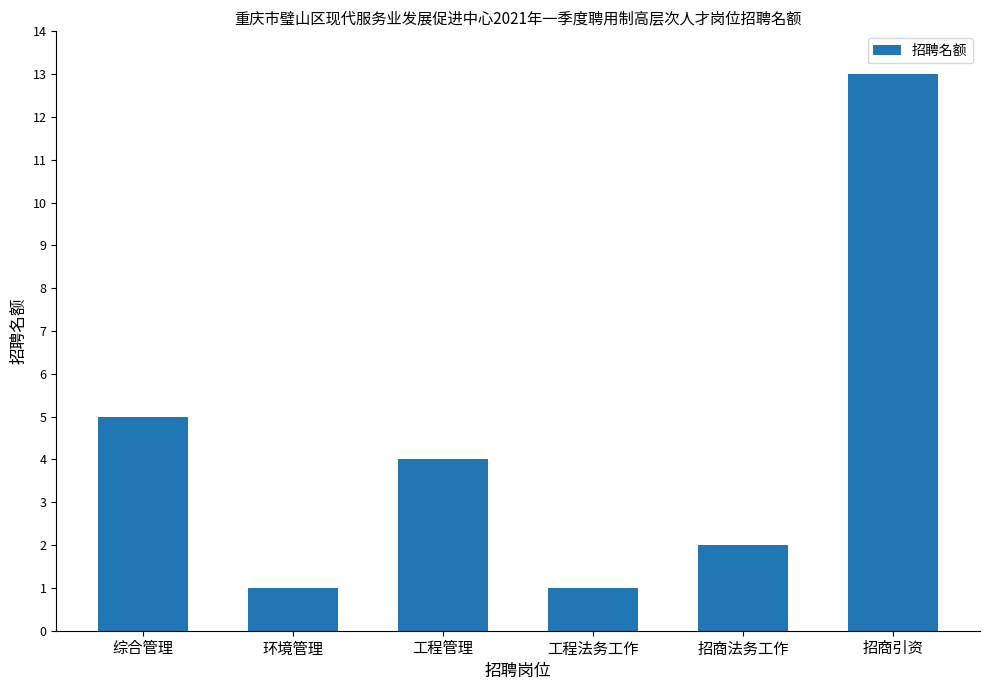

Reading left to right, extract all data points from this chart.

5	1	4	1	2	13